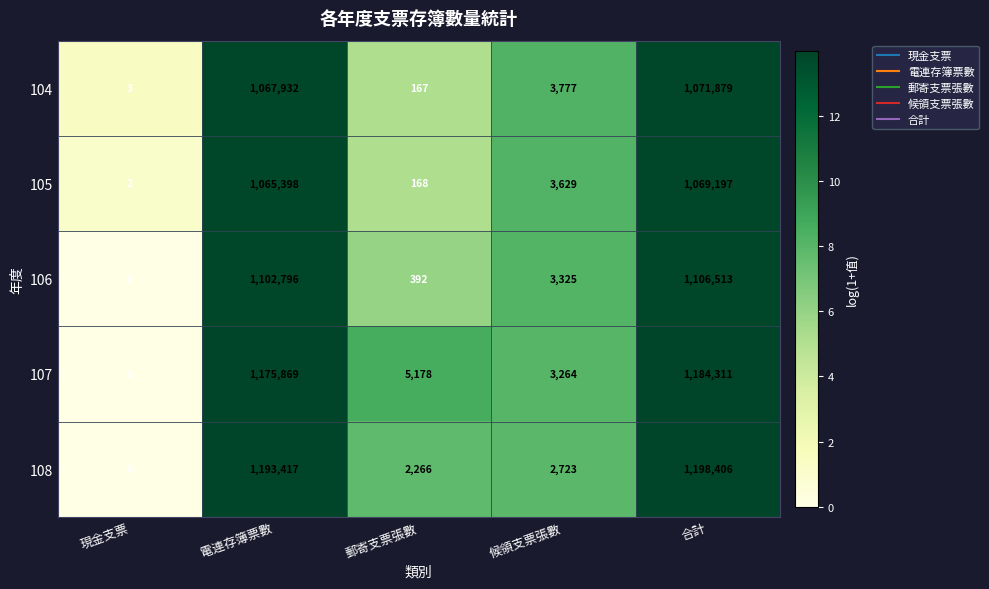

Reading left to right, list all the values displayed in this chart.

104: 現金支票=3	電連存簿票數=1067932	郵寄支票張數=167	候領支票張數=3777	合計=1071879
105: 現金支票=2	電連存簿票數=1065398	郵寄支票張數=168	候領支票張數=3629	合計=1069197
106: 現金支票=0	電連存簿票數=1102796	郵寄支票張數=392	候領支票張數=3325	合計=1106513
107: 現金支票=0	電連存簿票數=1175869	郵寄支票張數=5178	候領支票張數=3264	合計=1184311
108: 現金支票=0	電連存簿票數=1193417	郵寄支票張數=2266	候領支票張數=2723	合計=1198406